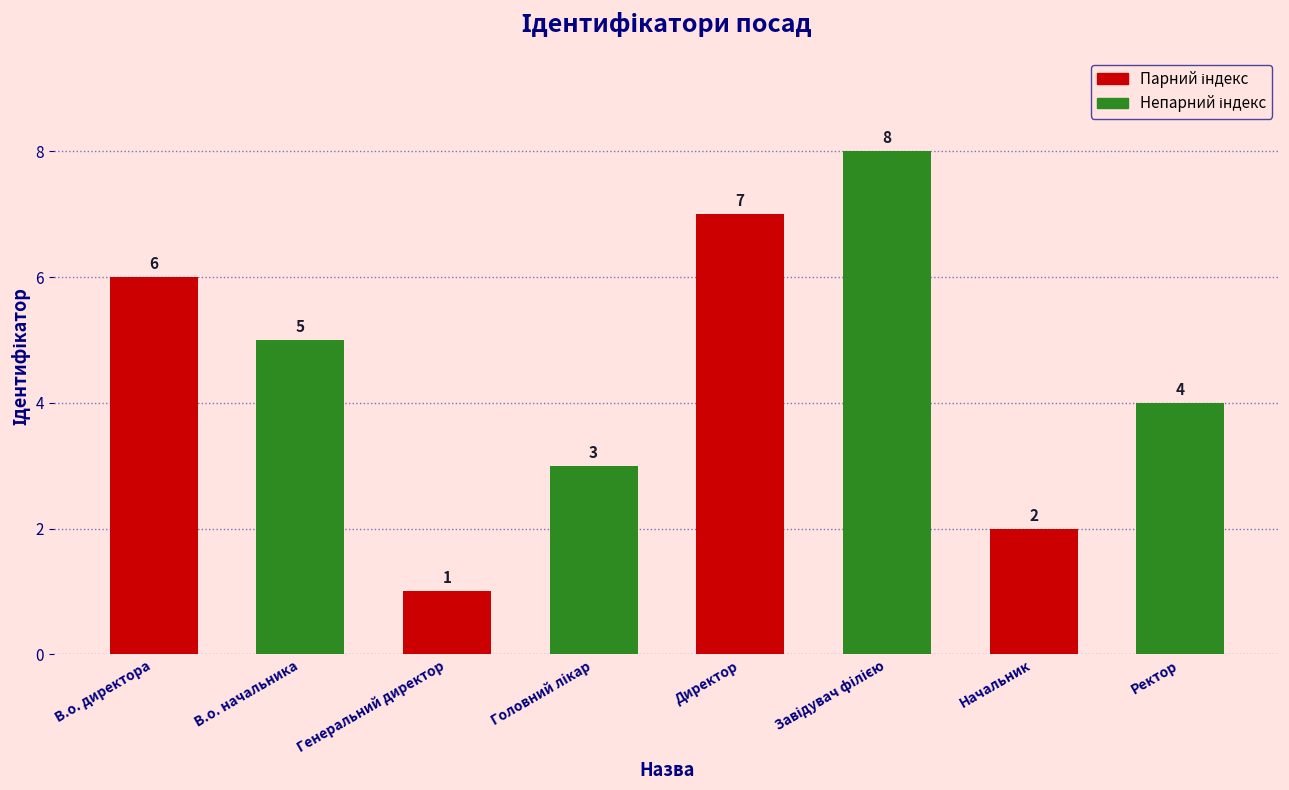

What is the greatest value displayed?

8